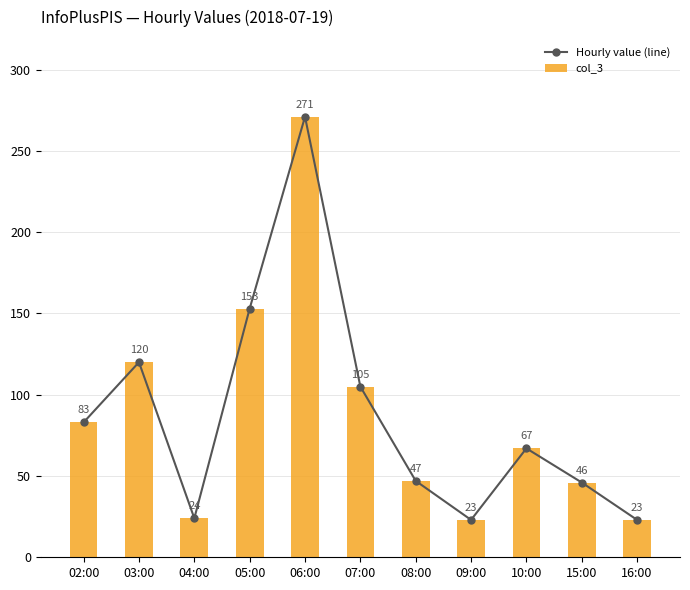

The col_3 series shows 83 at 02:00. True or false?

True